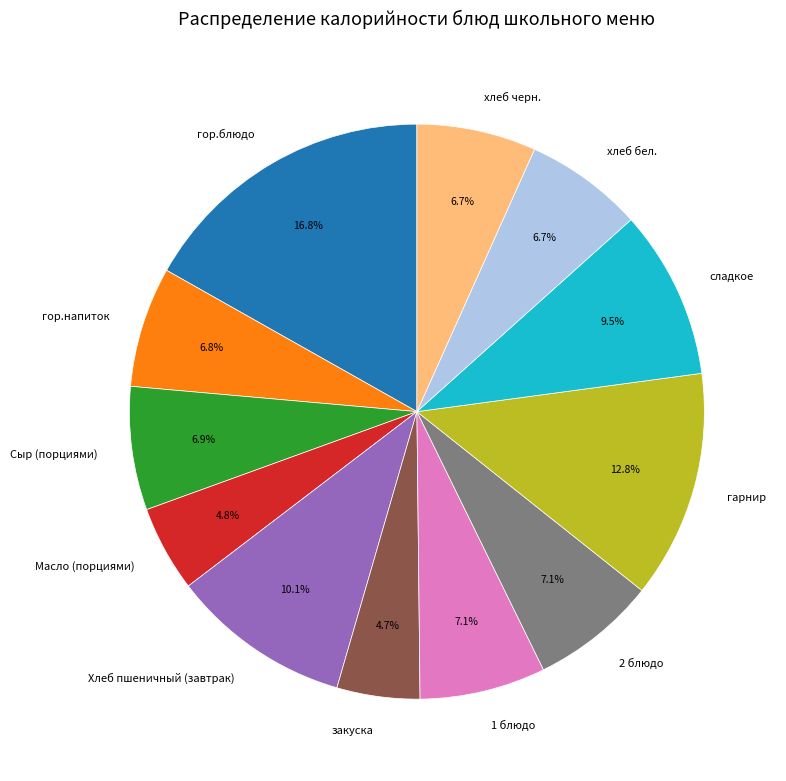

Approximately how many times larger is the value at гарнир compared to закуска?

2.7